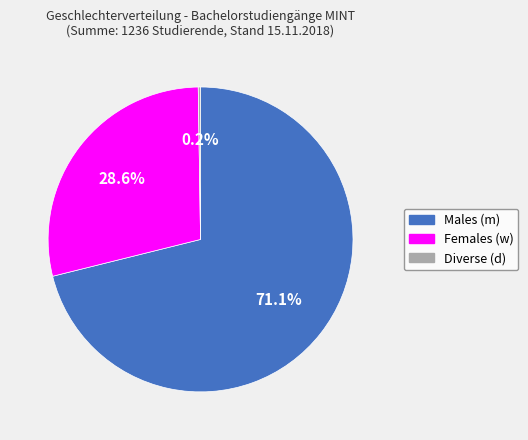

Does any single category account for the majority?

Yes